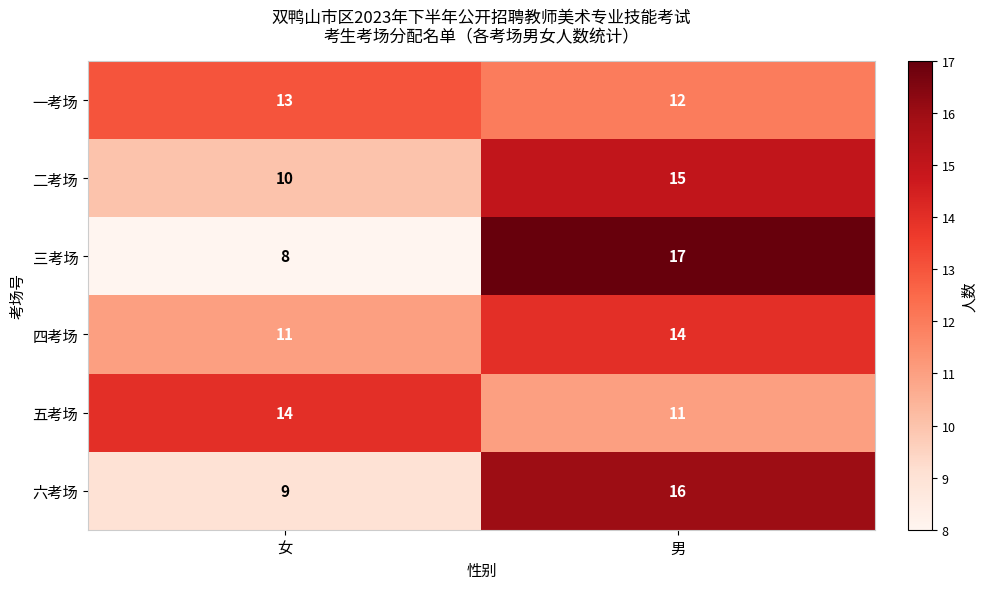

List the labels in order of 六考场 value, largest first.

男, 女